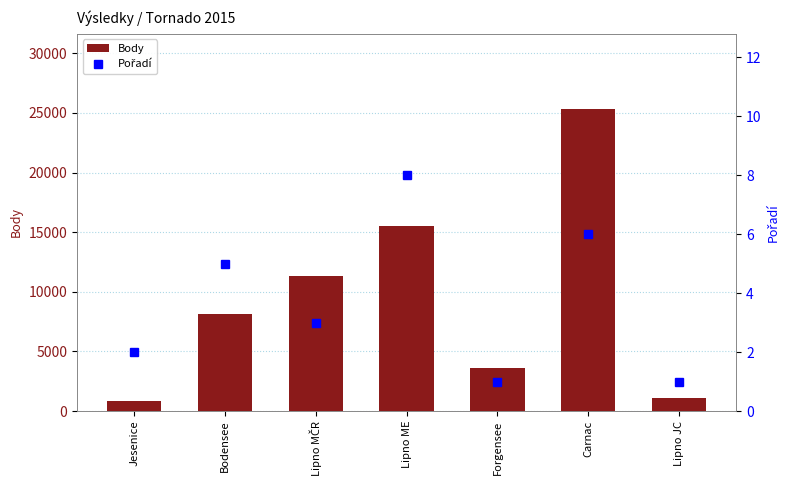

What is the sum of the Pořadí values at Carnac and Lipno MČR?

9